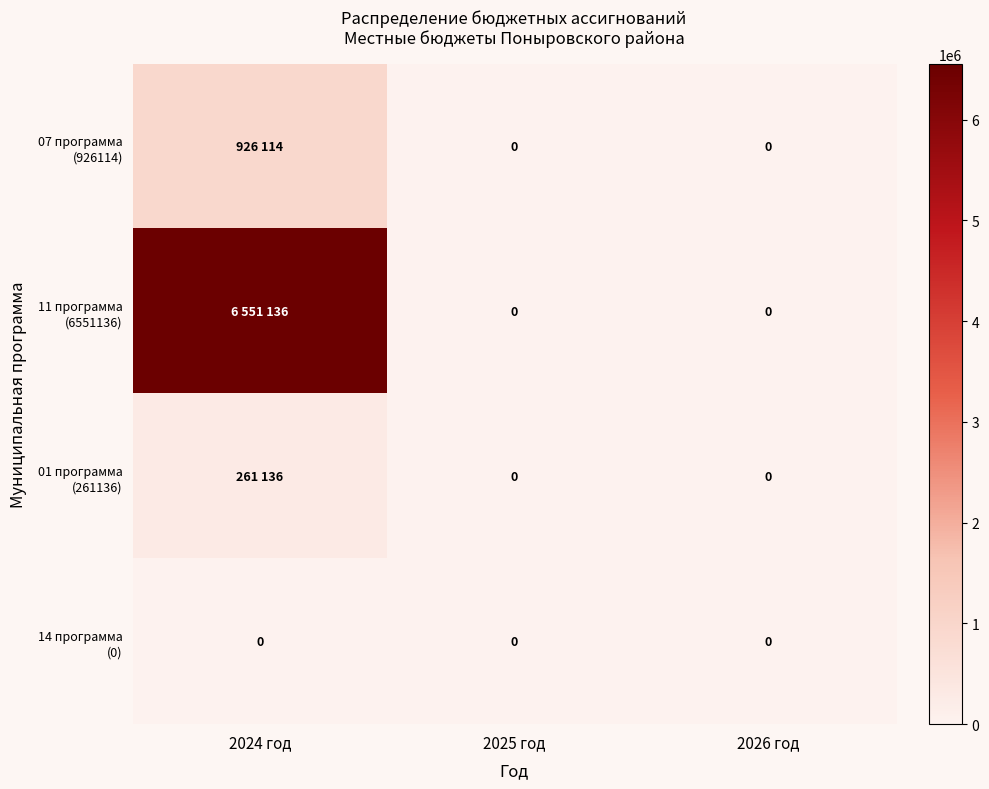

Which category has the lowest value across all series?

2025 год